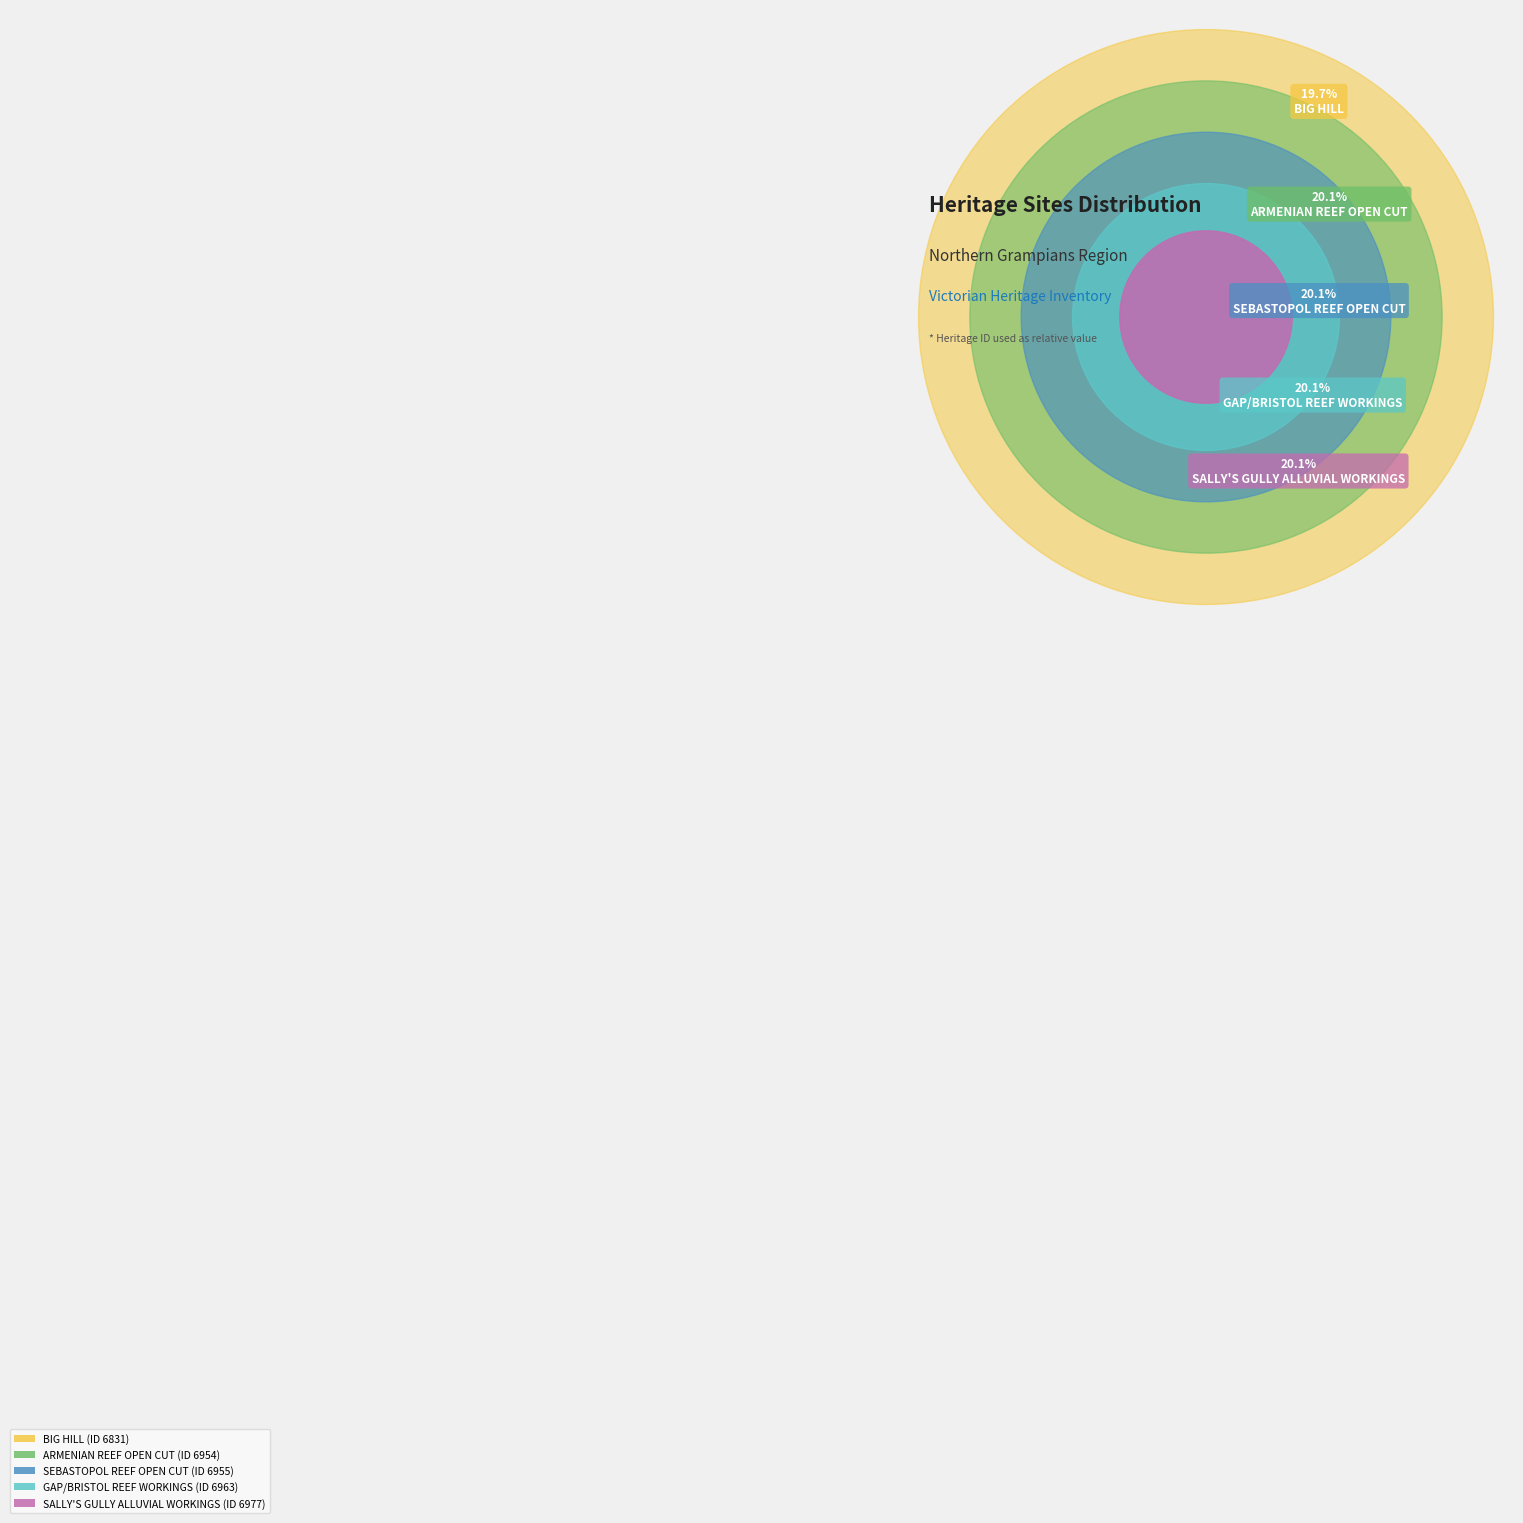

Count the number of slices in the pie.

5